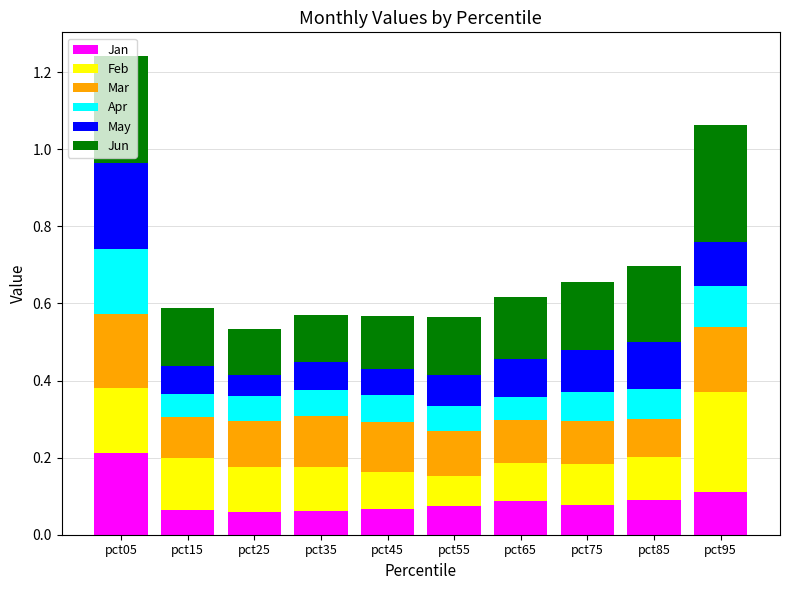

Are the bars grouped side by side (vs. stacked)?

No